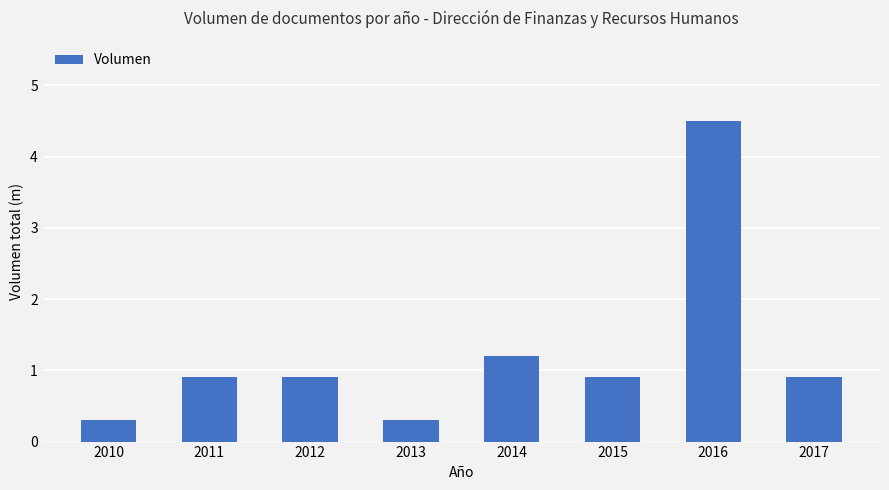

What is the difference between the values at 2011 and 2014?

0.3